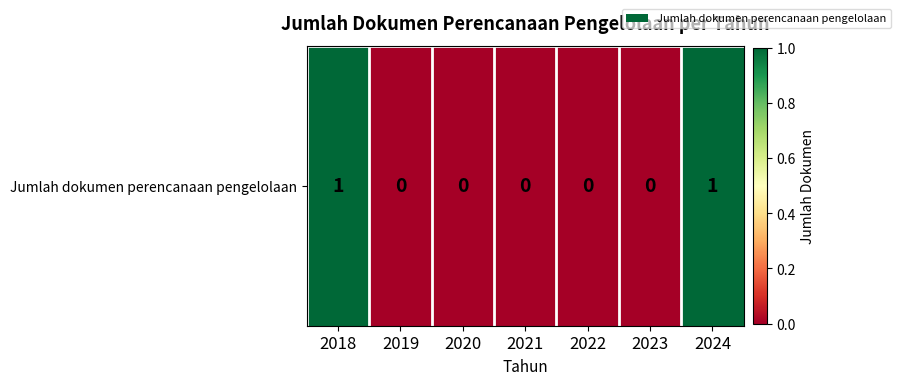

Reading right to left, extract all data points from this chart.

1	0	0	0	0	0	1